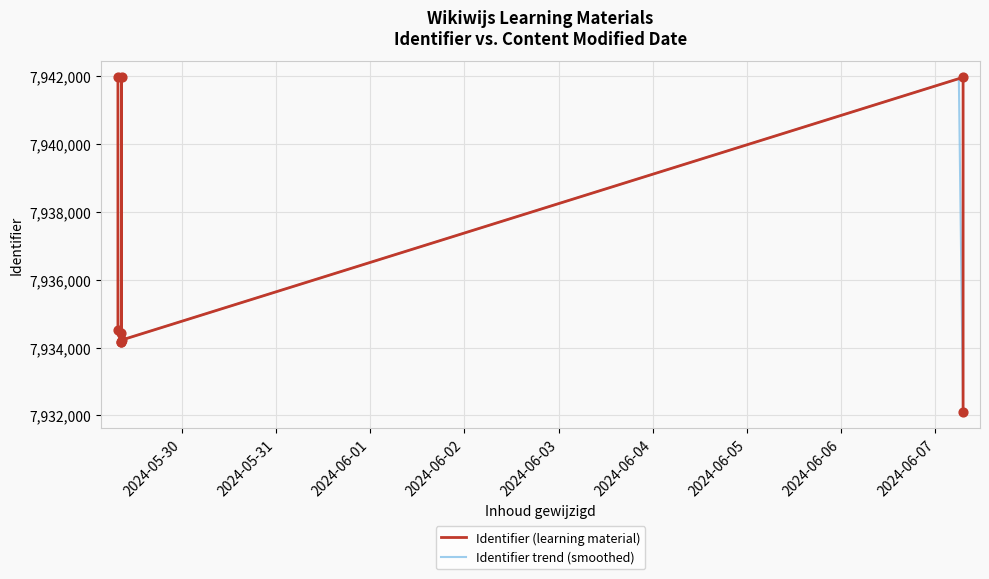

What is the ratio of the value at 2024-06-07 07:02:12 to the value at 2024-06-07 07:02:12?

1.0